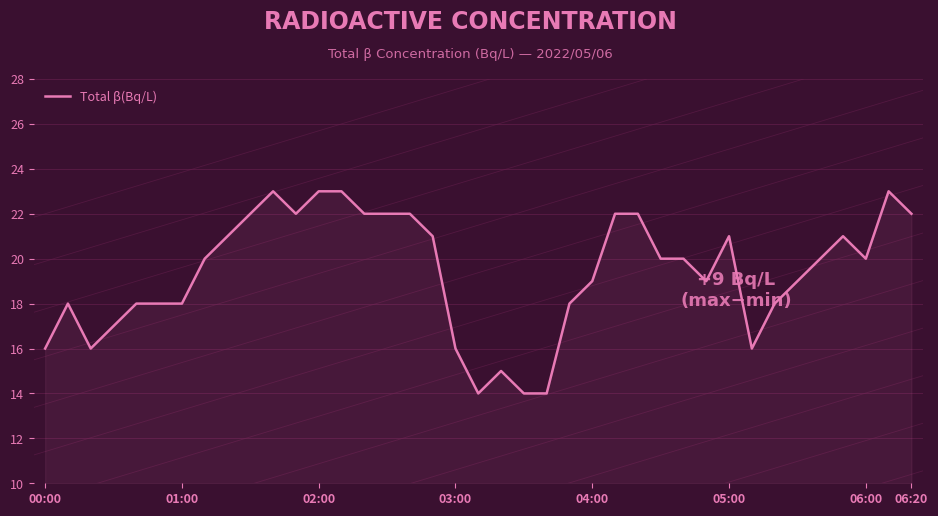

What is the difference between the maximum and minimum values?

9